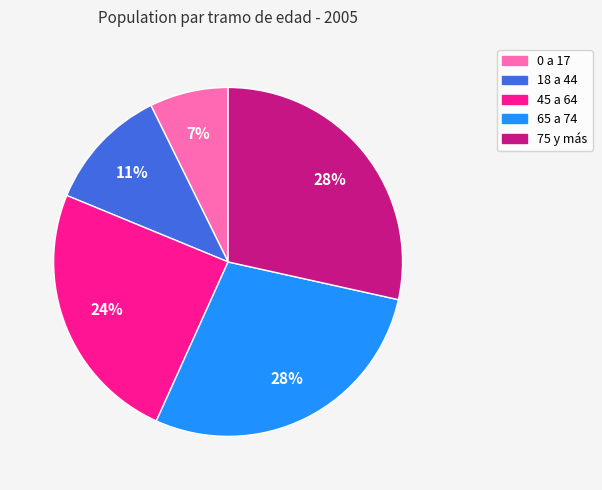

The 18 a 44 slice represents 11% of the pie. True or false?

True